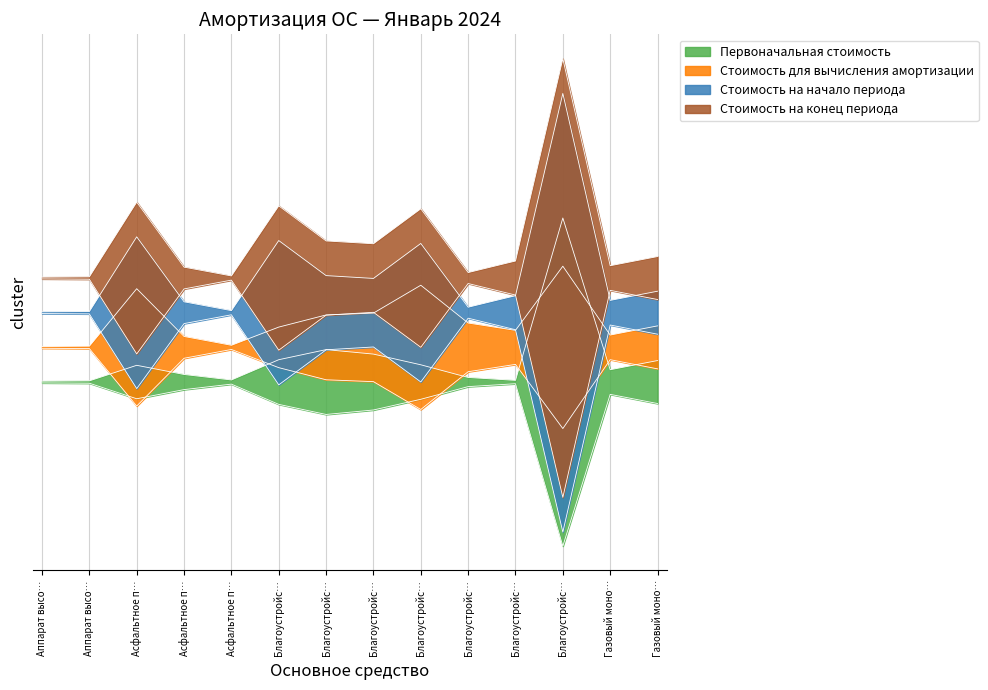

What is the spread (max minus min) of values at Асфальтное п…?

23.4